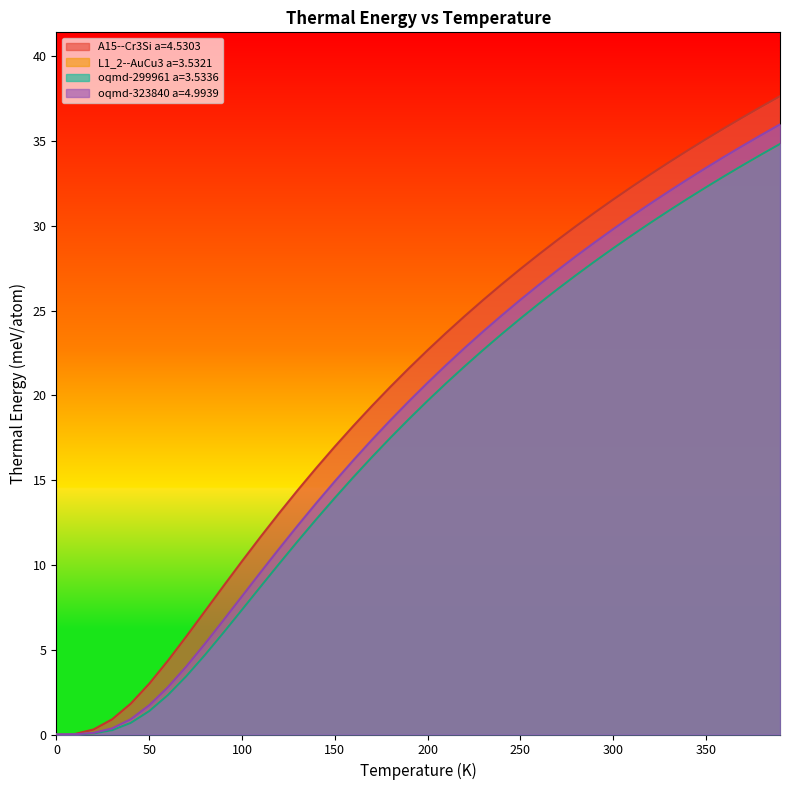

What is the difference between the maximum and minimum values in the oqmd-299961 a=3.5336 series?

34.8